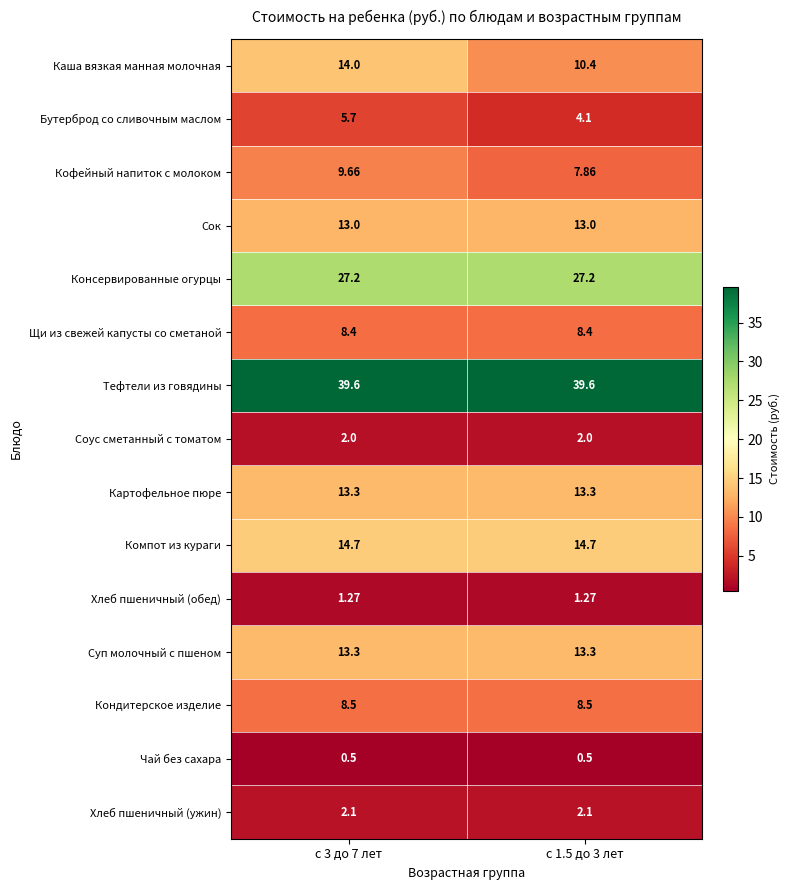

Is the value of Компот из кураги at с 3 до 7 лет greater than the value of Бутерброд со сливочным маслом at с 3 до 7 лет?

Yes